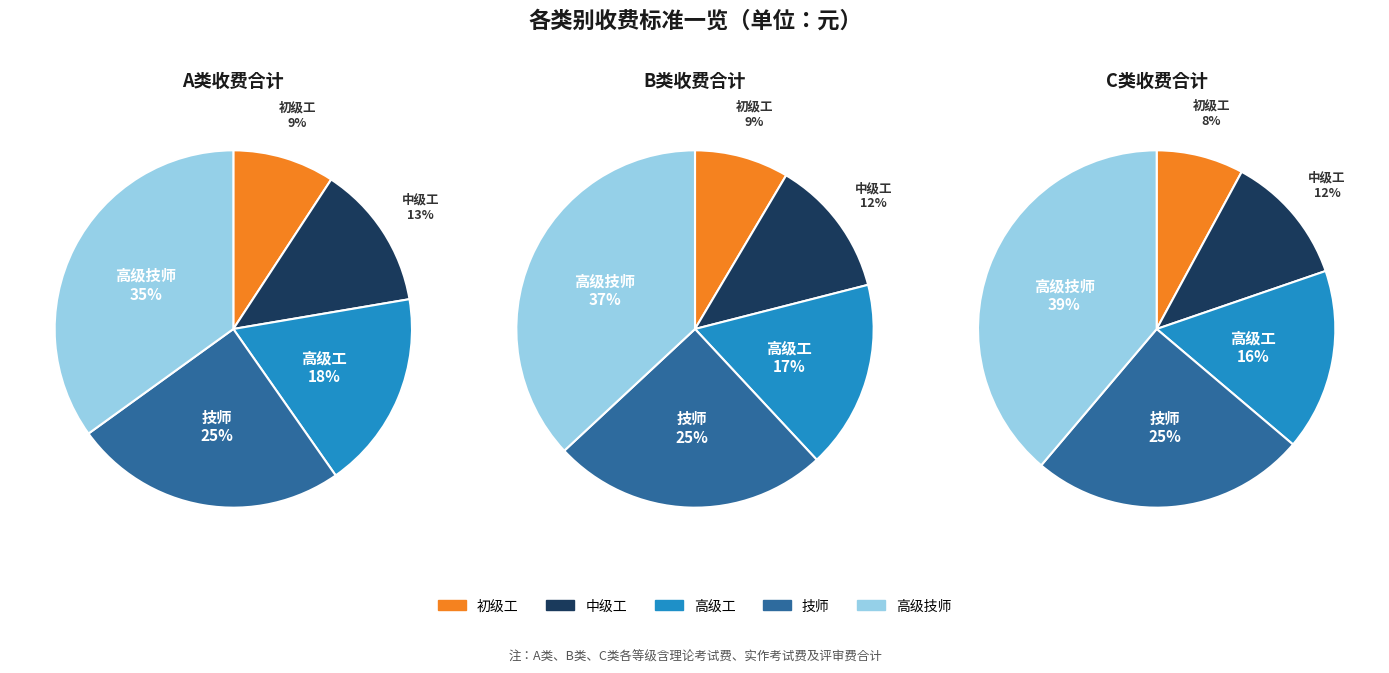

Is it true that 1 is 6% of the pie?

False